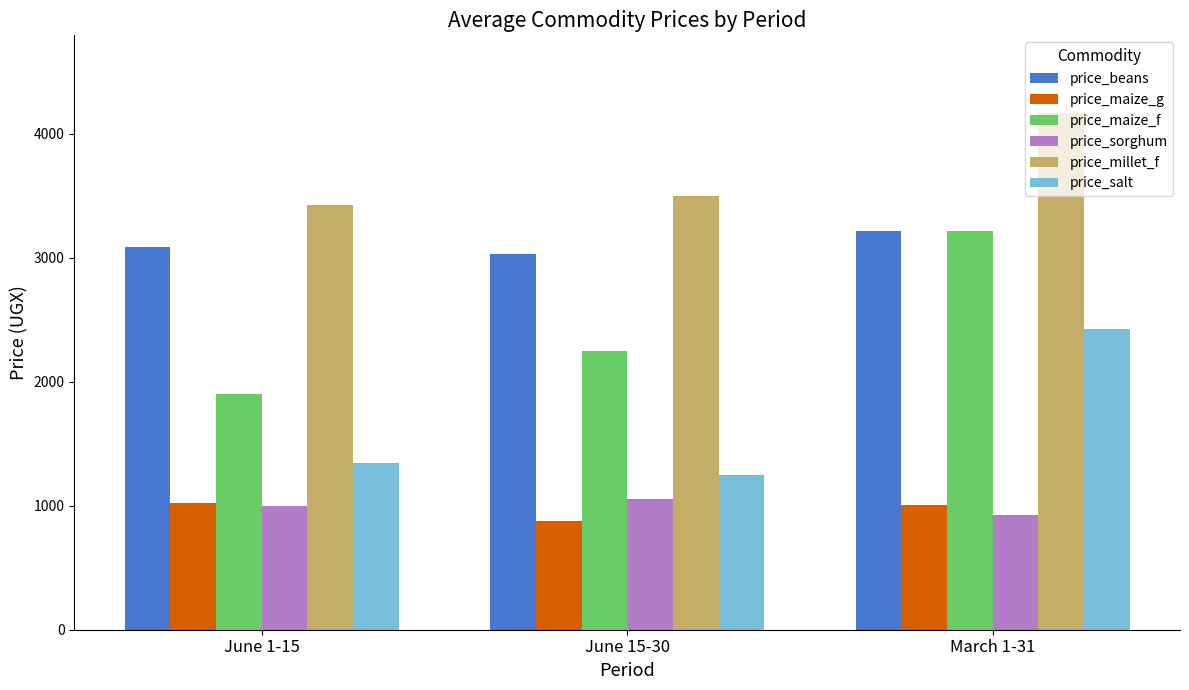

What is the value of the price_millet_f bar at the 2nd from the left?

3500.0